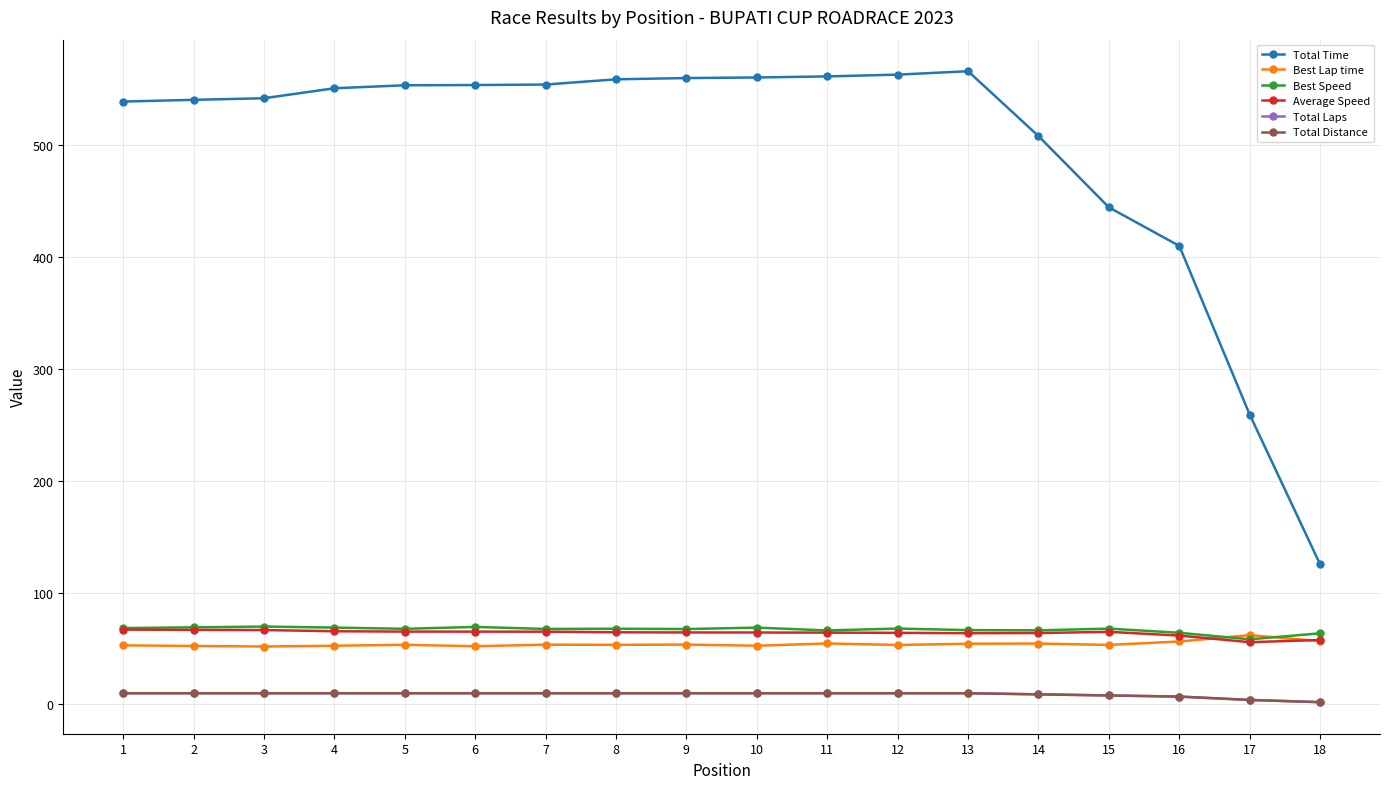

Reading left to right, extract all data points from this chart.

Total Time: 538.7	540.3	541.7	550.6	553.3	553.5	553.9	558.6	559.7	560.3	561.2	562.8	565.9	507.9	444.2	409.7	258.9	125.1
Best Lap time: 52.8	52.2	51.7	52.4	53.3	52.0	53.4	53.2	53.5	52.5	54.5	53.1	54.2	54.4	53.2	56.3	61.9	56.6
Best Speed: 68.2	68.9	69.6	68.7	67.6	69.2	67.4	67.6	67.4	68.6	66.1	67.8	66.4	66.2	67.7	64.0	58.2	63.6
Average Speed: 66.8	66.6	66.5	65.4	65.1	65.0	65.0	64.4	64.3	64.3	64.1	64.0	63.6	63.8	64.8	61.5	55.6	57.6
Total Laps: 10.0	10.0	10.0	10.0	10.0	10.0	10.0	10.0	10.0	10.0	10.0	10.0	10.0	9.0	8.0	7.0	4.0	2.0
Total Distance: 10.0	10.0	10.0	10.0	10.0	10.0	10.0	10.0	10.0	10.0	10.0	10.0	10.0	9.0	8.0	7.0	4.0	2.0